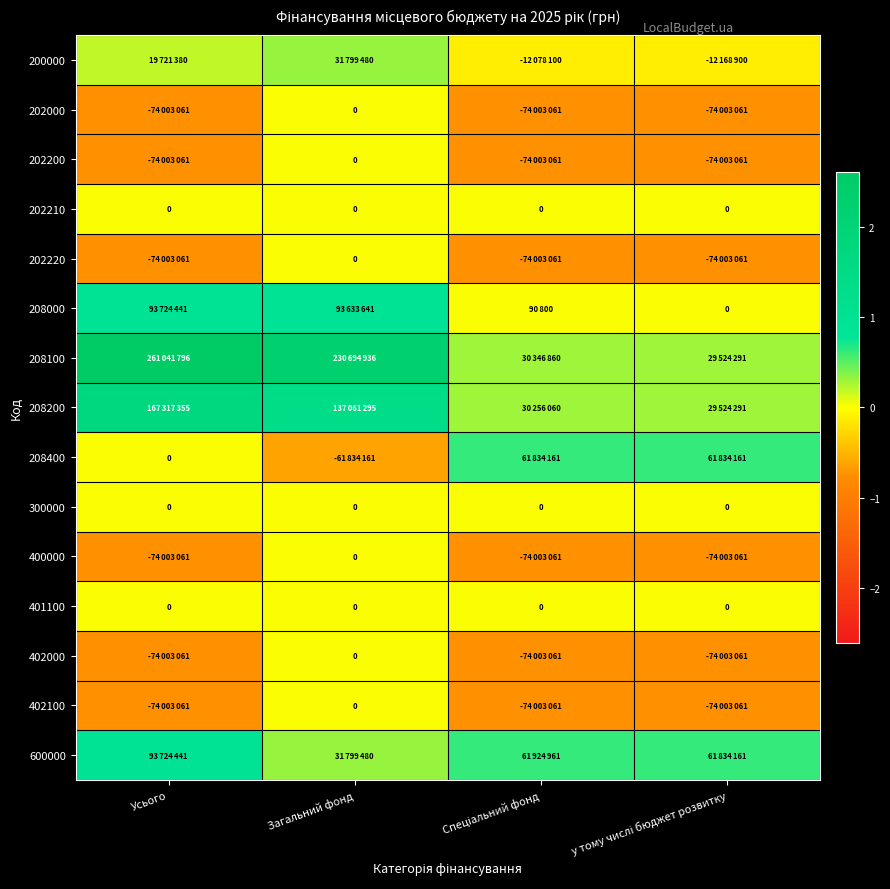

What is the greatest value displayed?

261041796